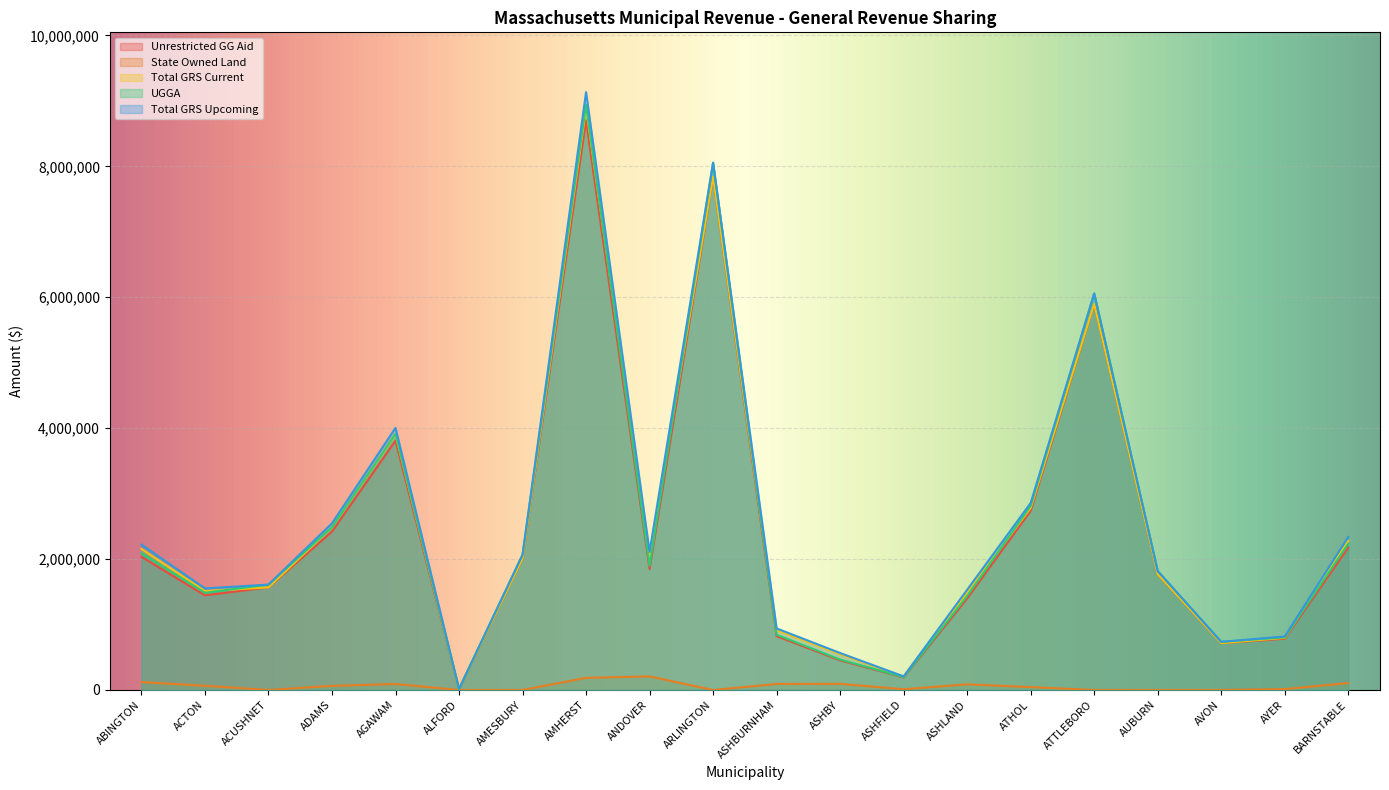

Which category has the highest value across all series?

AMHERST